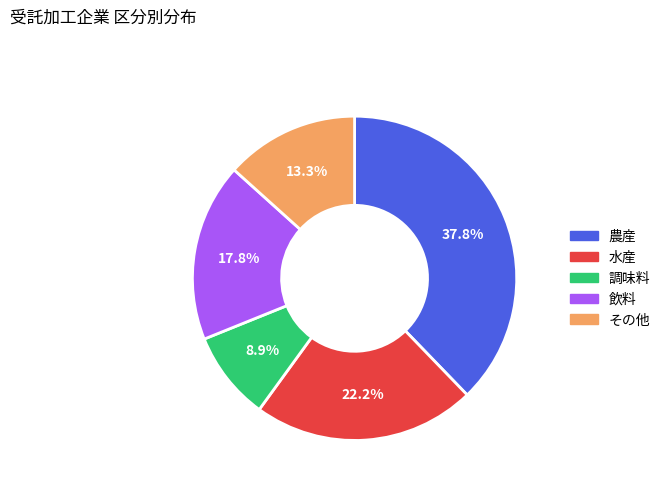

How many slices are in this pie chart?

5